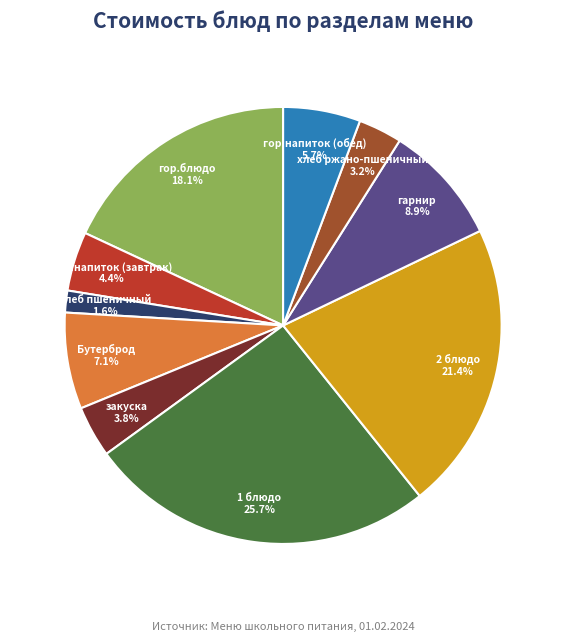

Rank the categories by value from lowest to highest.

хлеб пшеничный, хлеб ржано-пшеничный, закуска, гор.напиток (завтрак), гор.напиток (обед), Бутерброд, гарнир, гор.блюдо, 2 блюдо, 1 блюдо